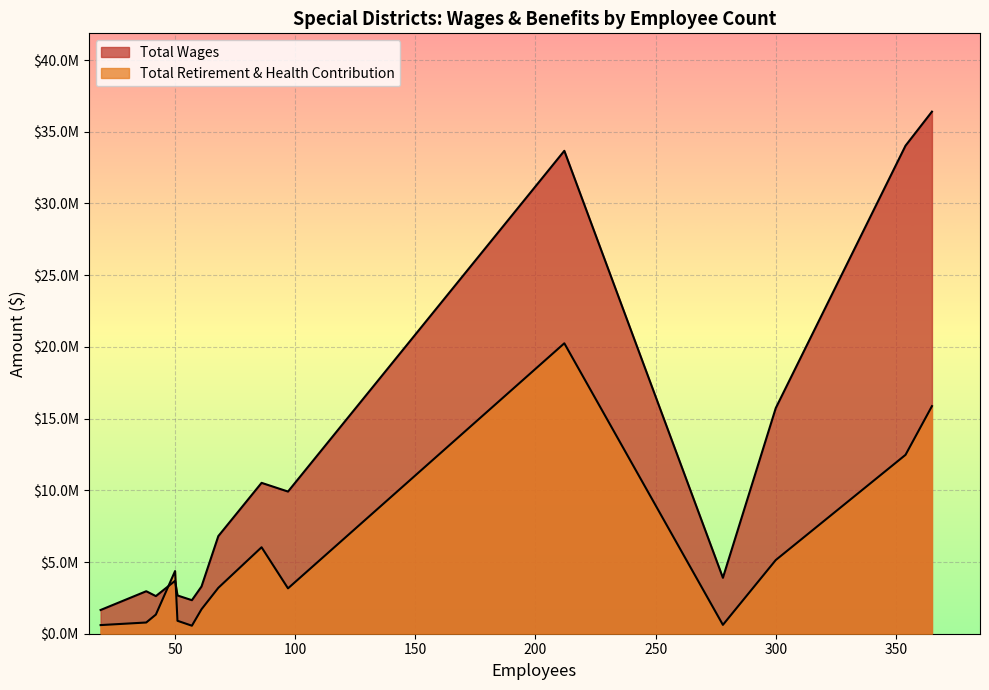

Which series ends up on top after the final intersection of Total Wages and Total Retirement & Health Contribution?

Total Wages